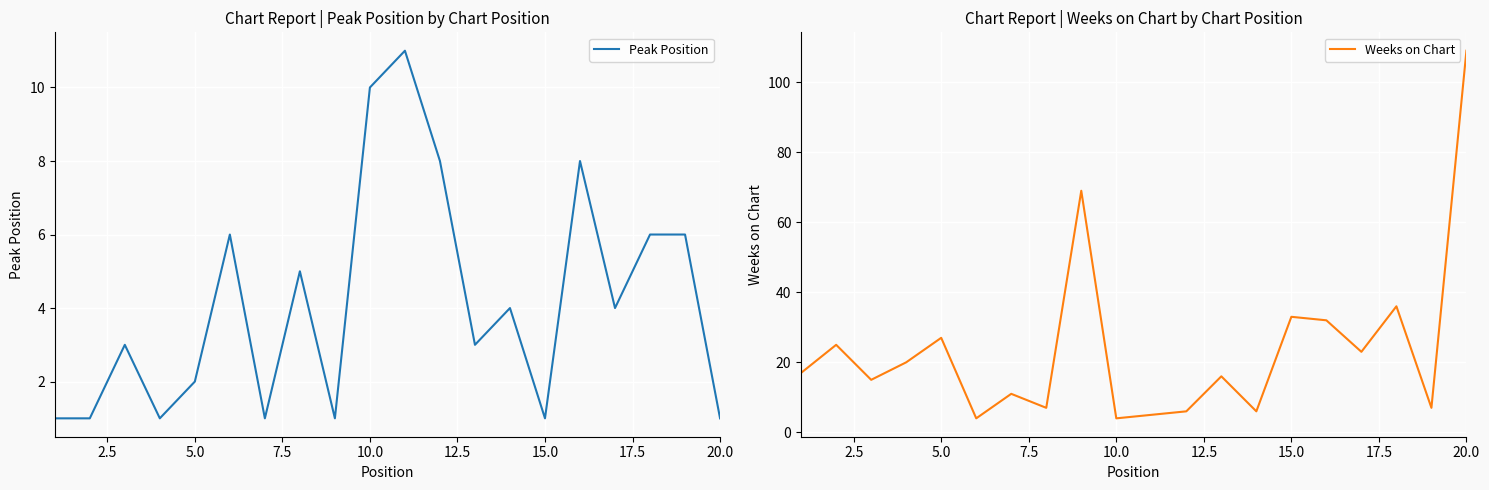

True or false: Peak Position has a value of 0 at 20.0.

False